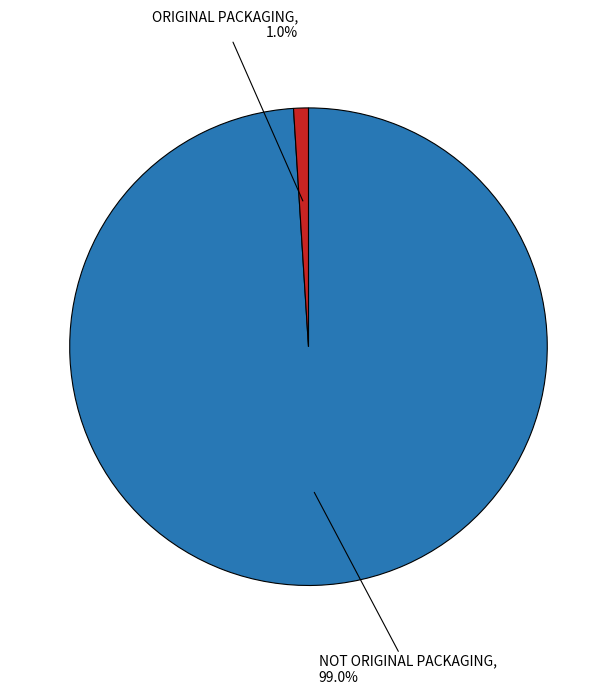

Is there a majority slice in this chart?

Yes